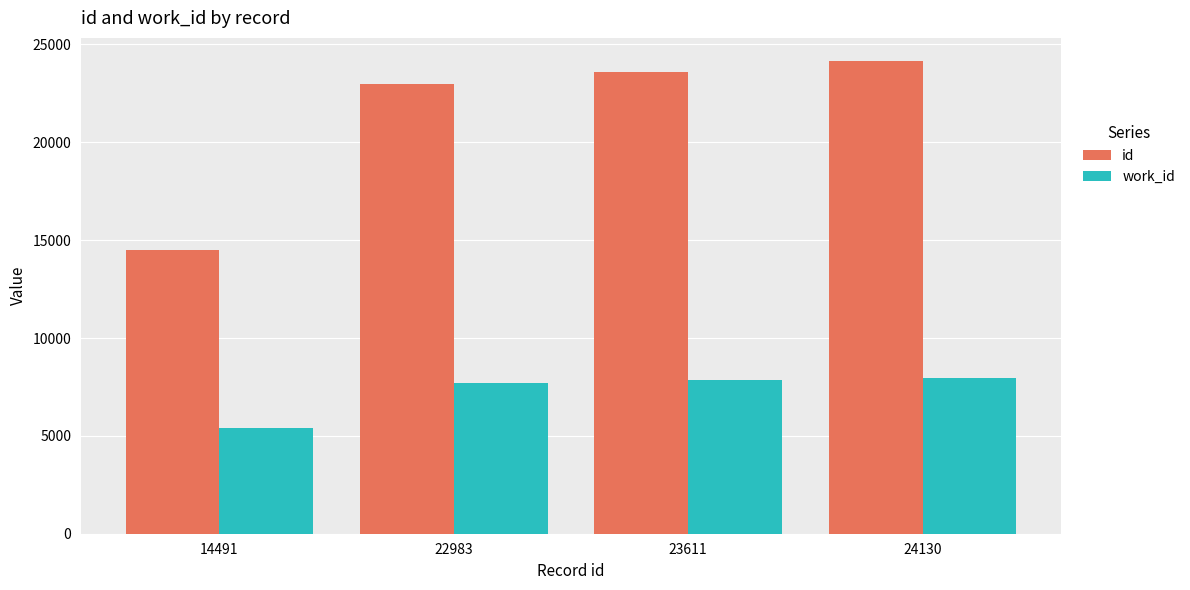

What value does the id series have at 24130, to the nearest 100?

24100